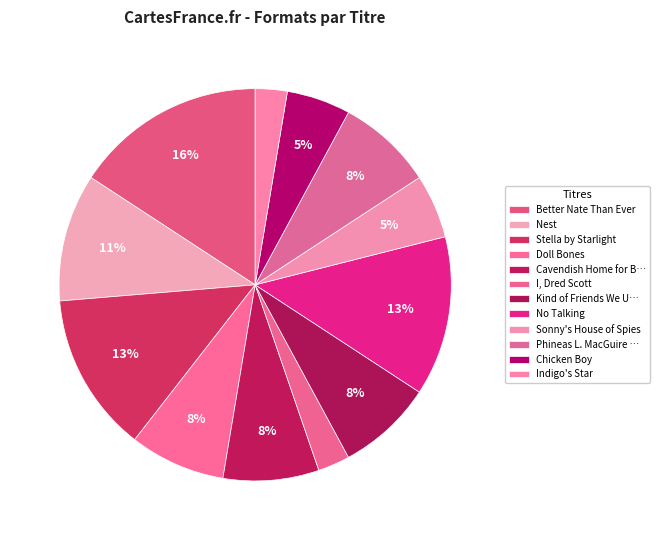

Rank the categories by value from lowest to highest.

I, Dred Scott, Indigo's Star, Sonny's House of Spies, Chicken Boy, Doll Bones, Cavendish Home for Boys and Girls, Kind of Friends We Used to Be, Phineas L. MacGuire . . . Erupts!, Nest, Stella by Starlight, No Talking, Better Nate Than Ever